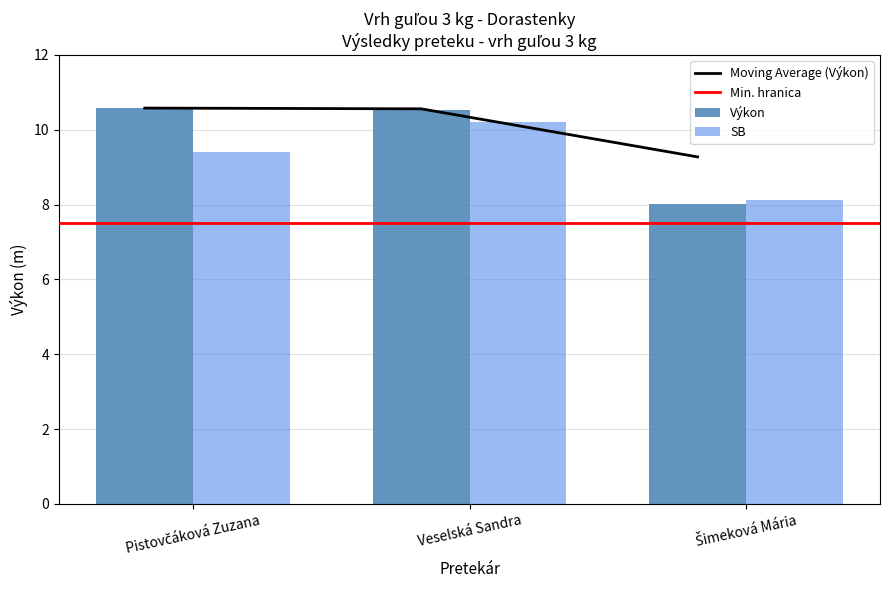

What is the difference between the second highest and minimum values in the SB series?

1.3